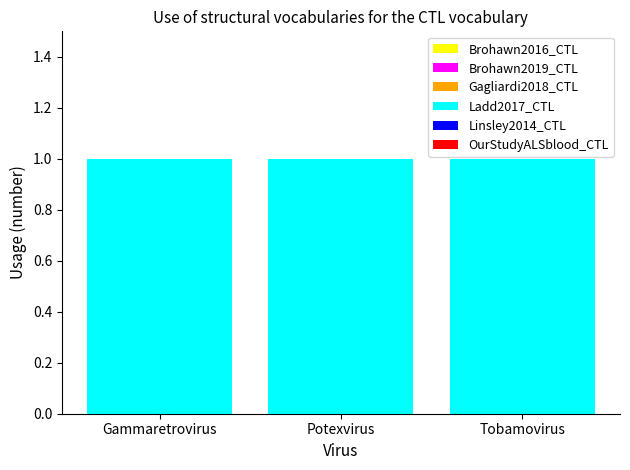

List the labels in order of Ladd2017_CTL value, smallest first.

Gammaretrovirus, Potexvirus, Tobamovirus